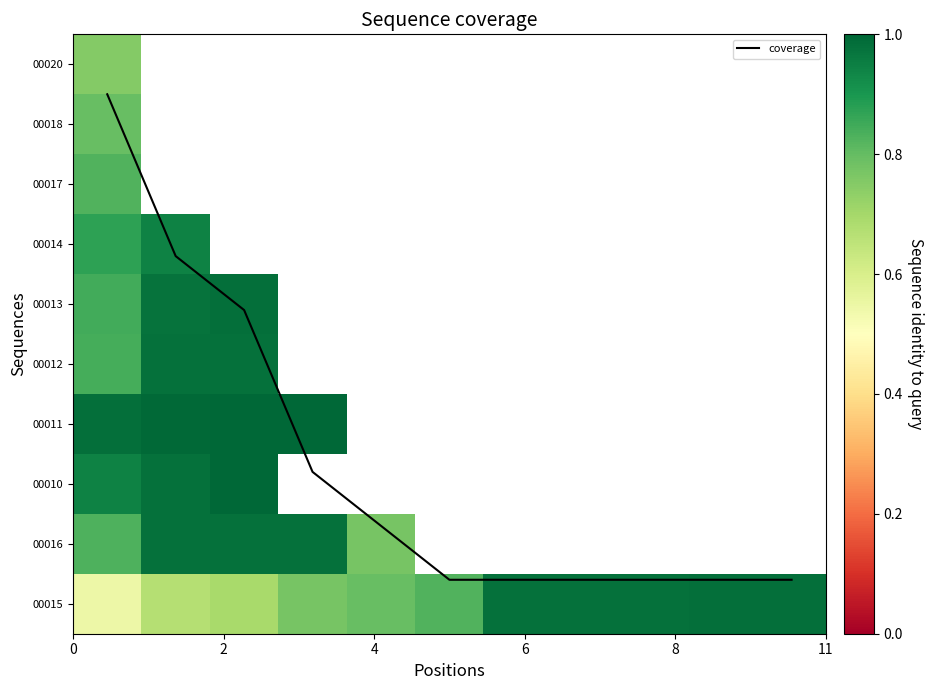

Which series has the largest range (max minus min)?

coverage